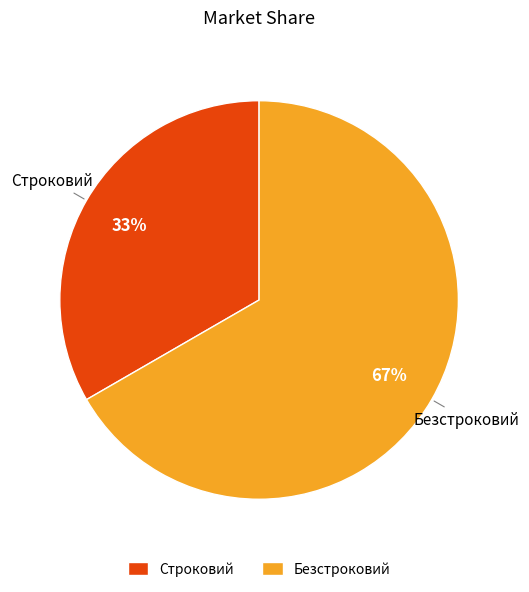

To the nearest percent, what percentage of the pie is Безстроковий?

67%